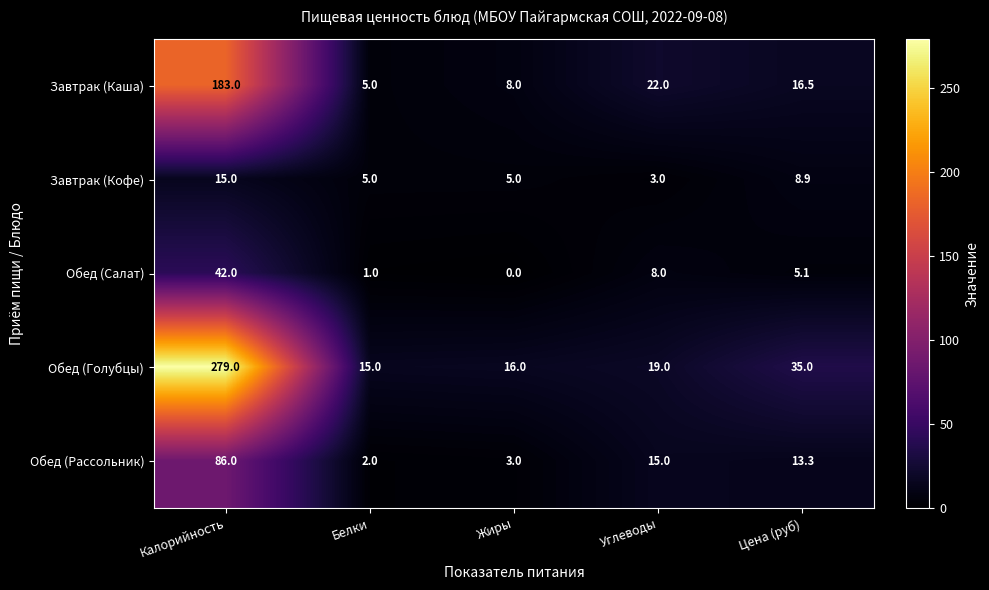

Count the number of data series in this chart.

5